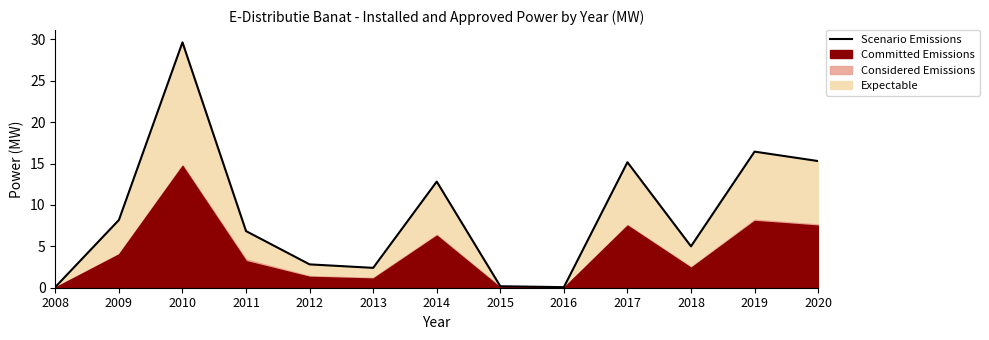

Reading right to left, extract all data points from this chart.

2020=15.3	2019=16.4	2018=5.0	2017=15.2	2016=0.1	2015=0.2	2014=12.8	2013=2.4	2012=2.8	2011=6.8	2010=29.6	2009=8.2	2008=0.1